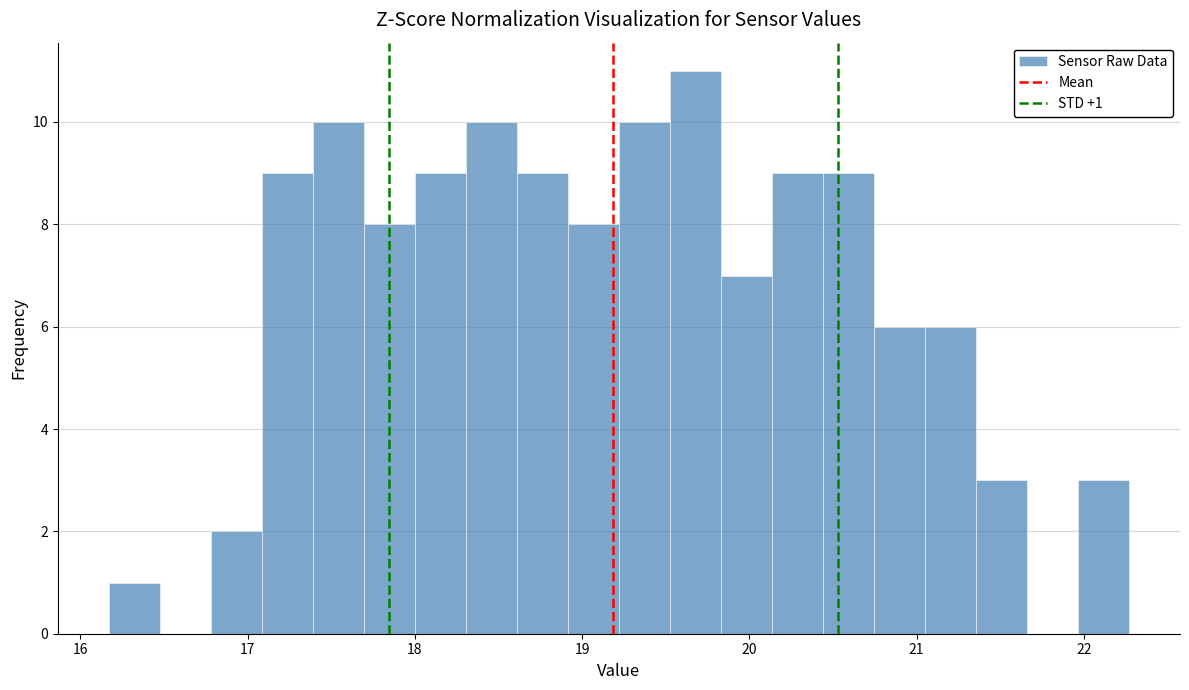

Around what value on the x-axis is the tallest bar? Give the approximate position of its centre, as read against the axis.

19.7